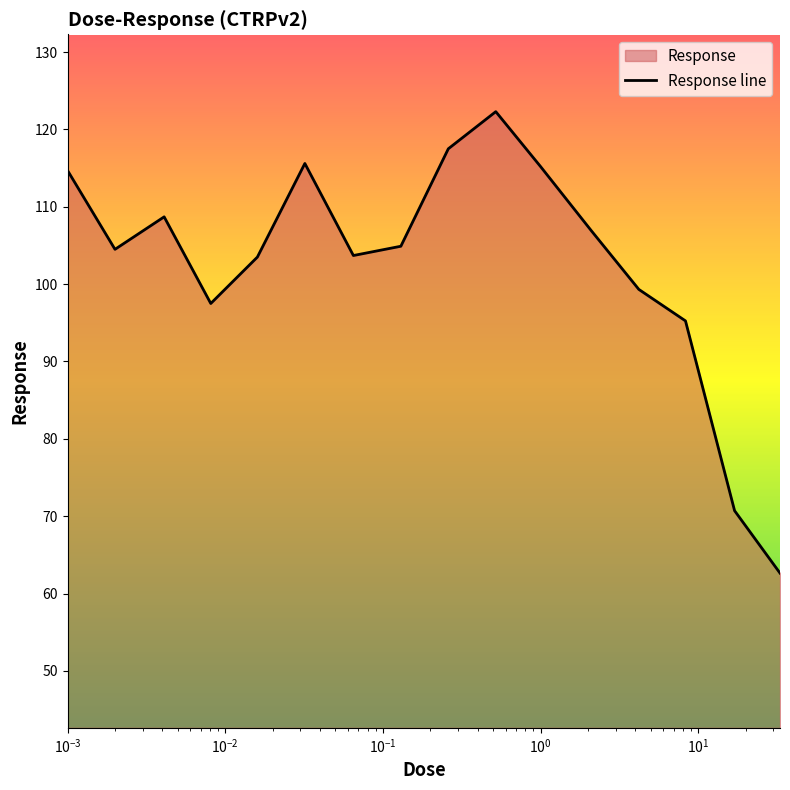

What is the smallest value displayed?

62.6